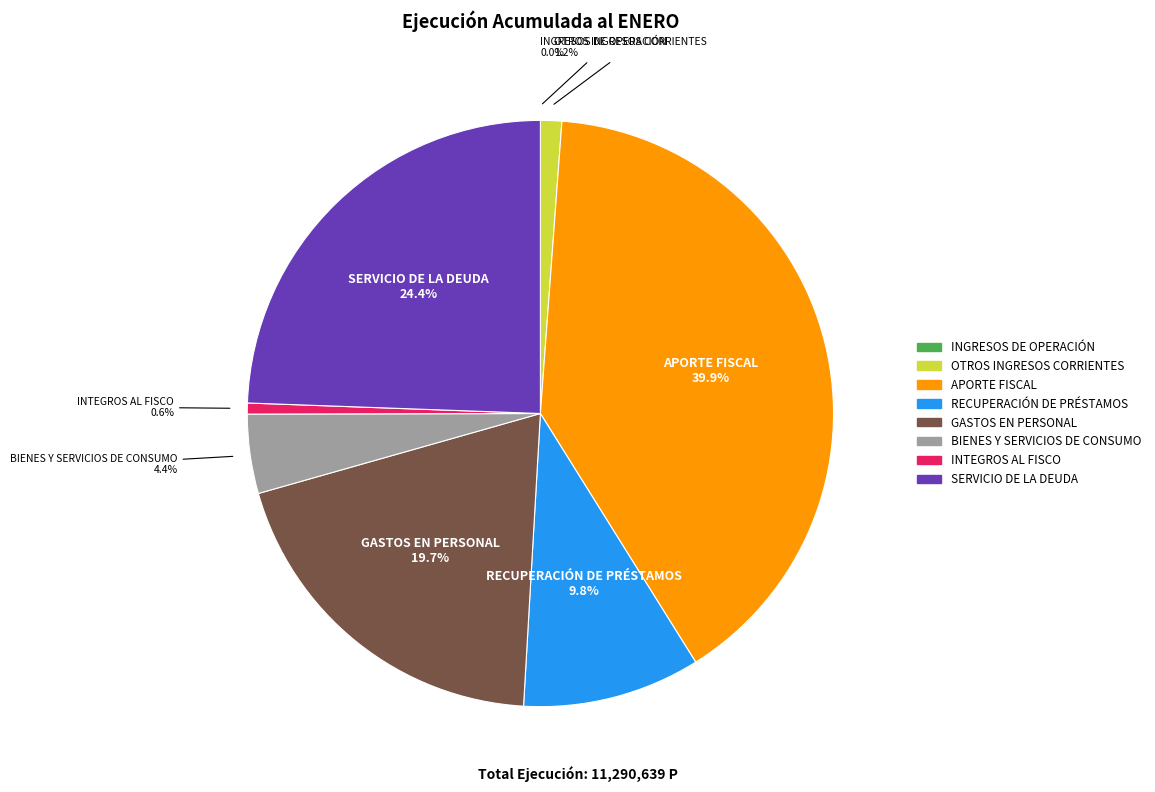

Does RECUPERACIÓN DE PRÉSTAMOS account for over 50% of the chart?

No